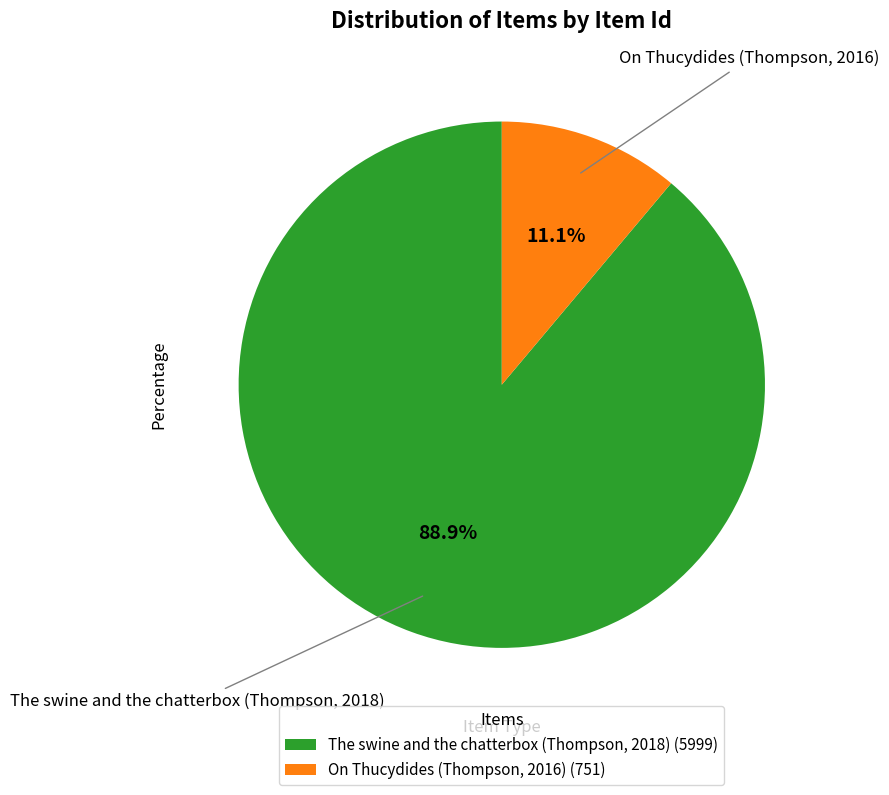

To the nearest percent, what is the average slice percentage?

50%